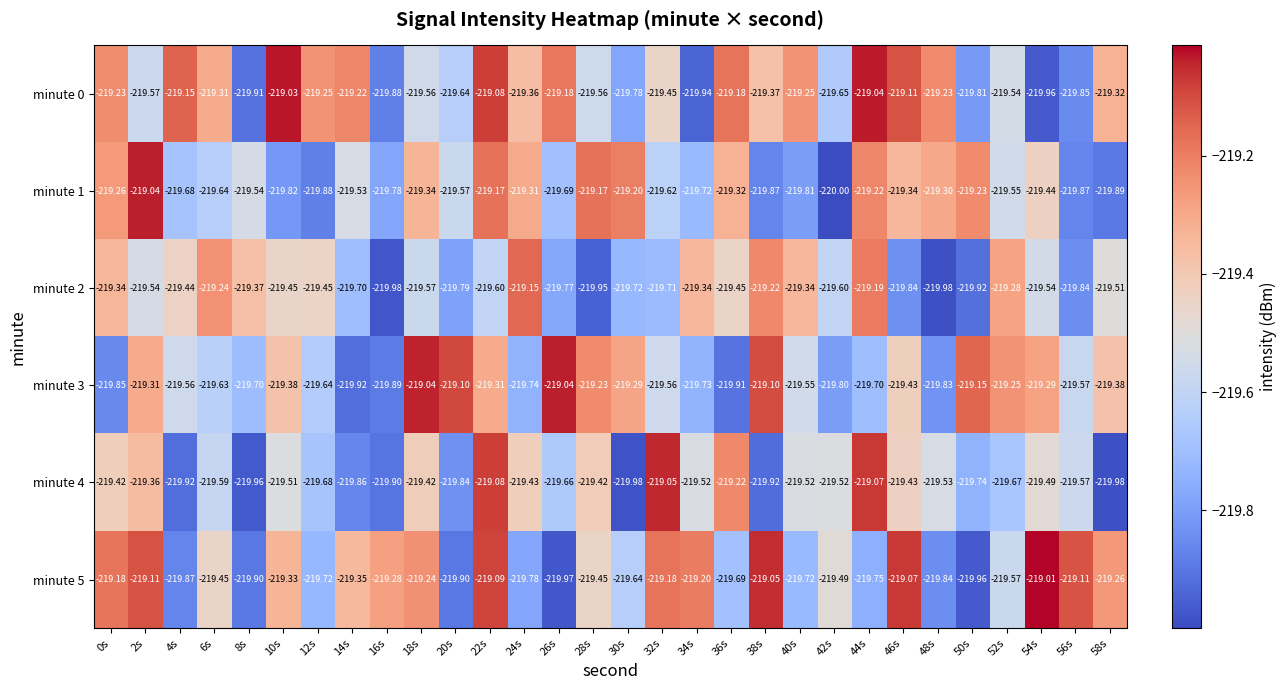

Is the value of minute 3 at 58s greater than the value of minute 0 at 2s?

Yes